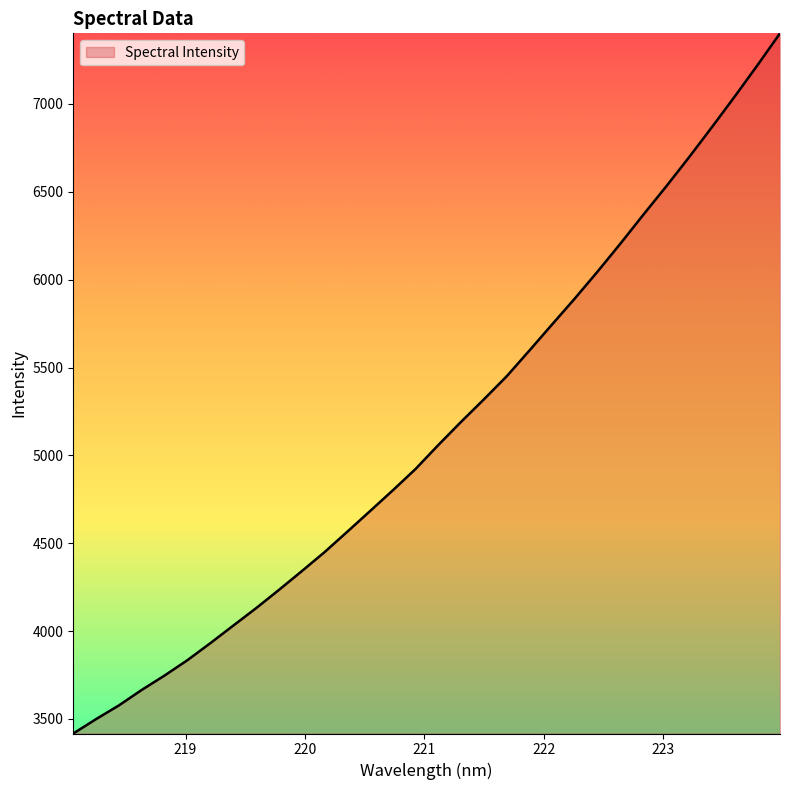

What is the difference between the maximum and minimum values?

3985.3